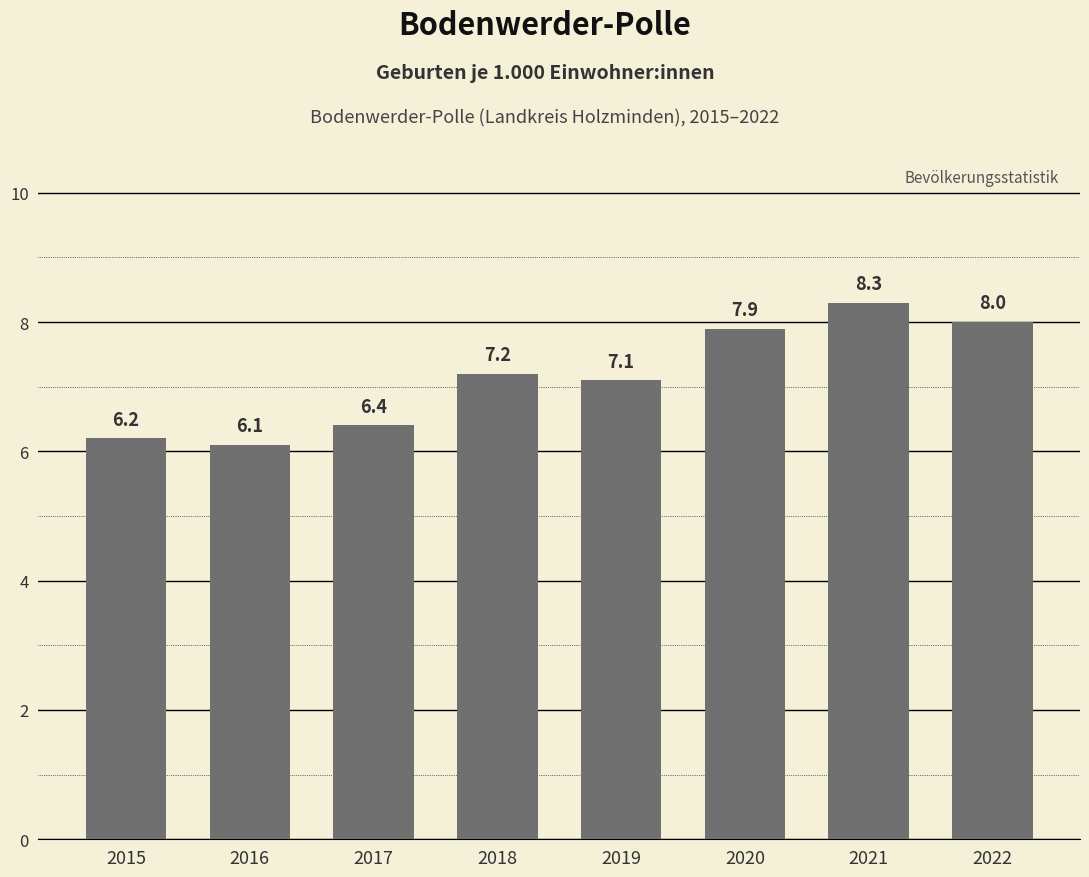

The chart shows a value of 10.1 at 2016. True or false?

False